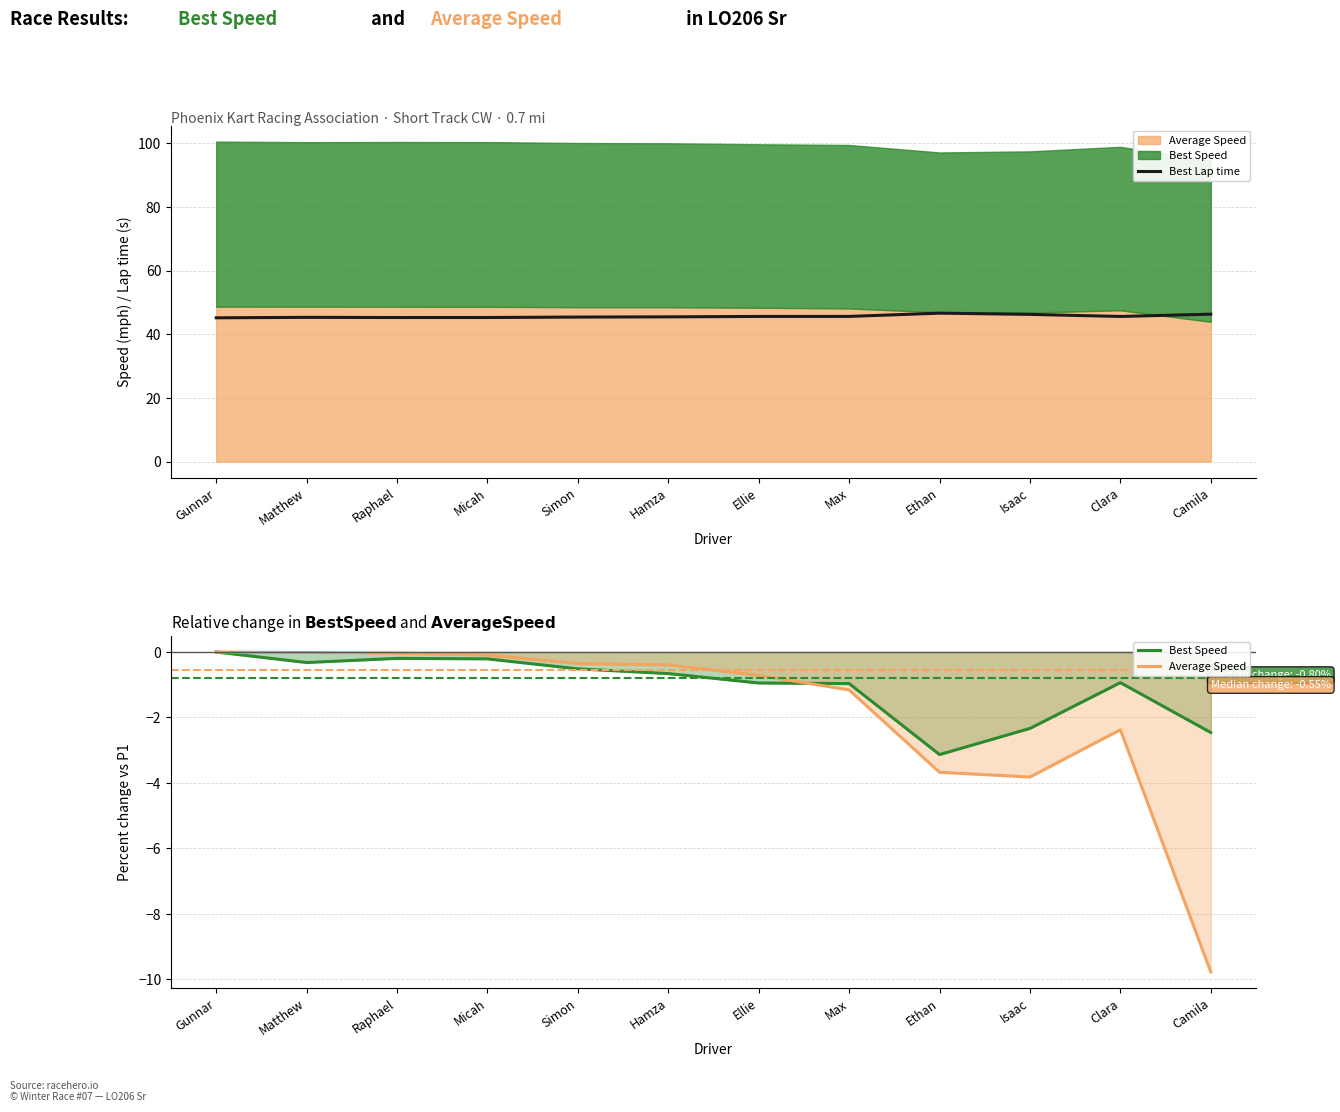

Where is the first local maximum for Average Speed?

Clara